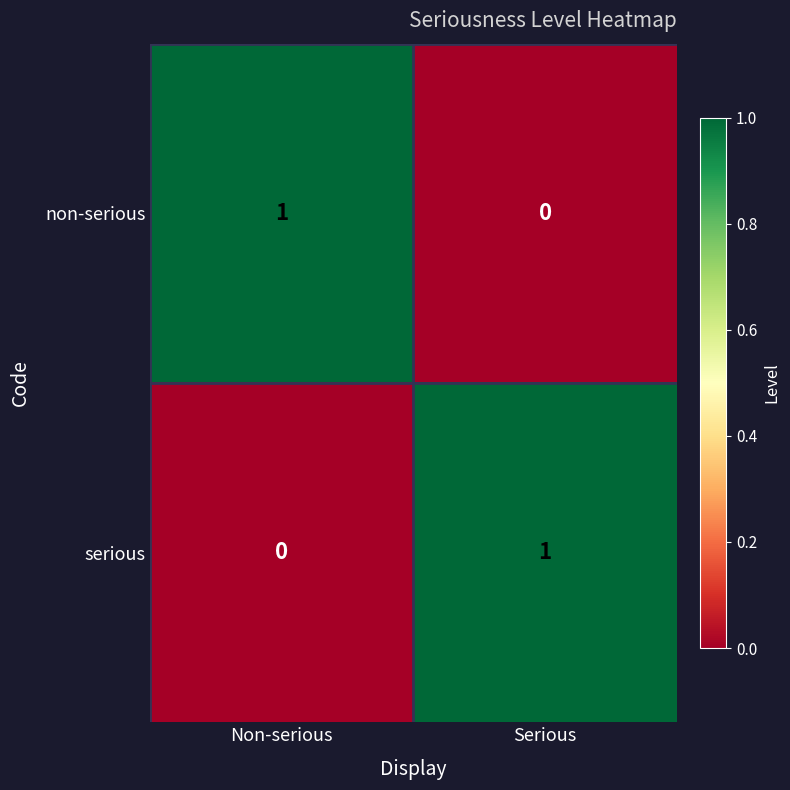

Rank the series at Serious from lowest to highest value.

non-serious, serious